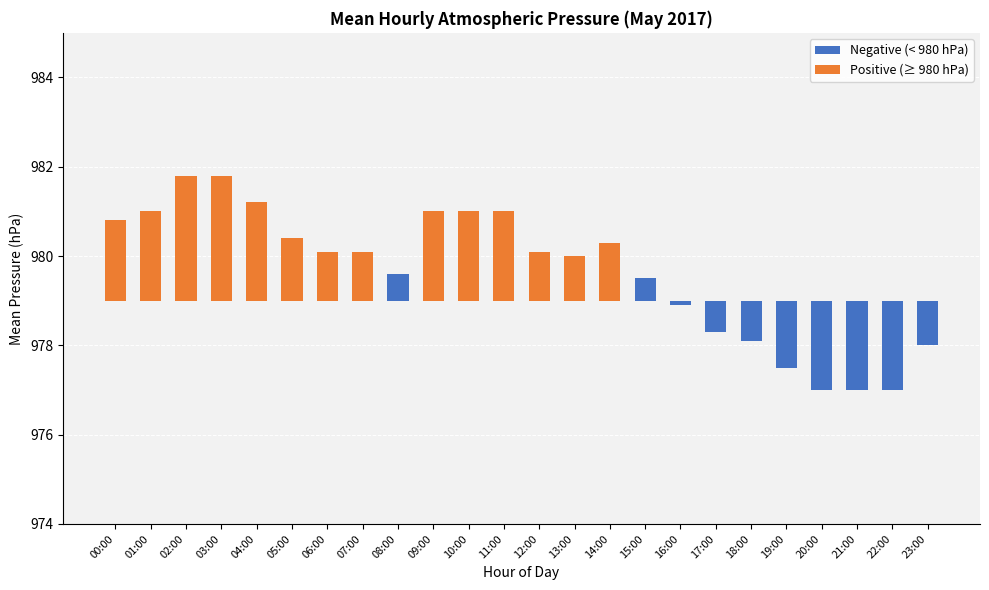

The value of Negative (< 980 hPa) at 05:00 is 0.0. True or false?

True